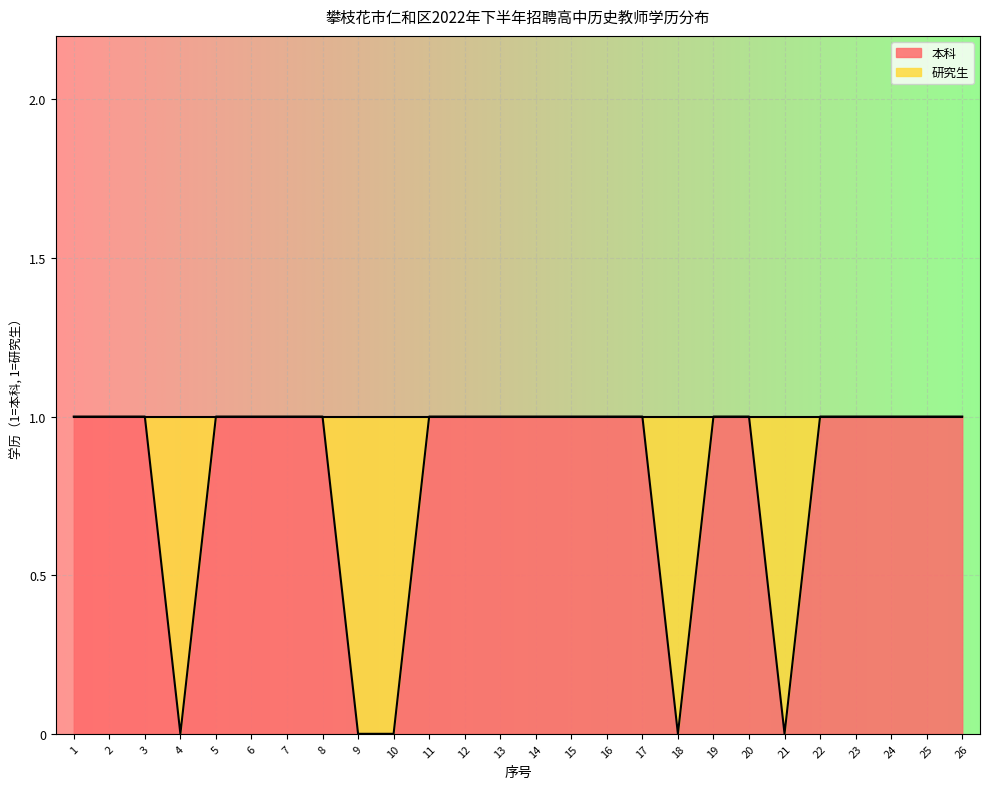

Which label corresponds to the smallest value in the chart?

4